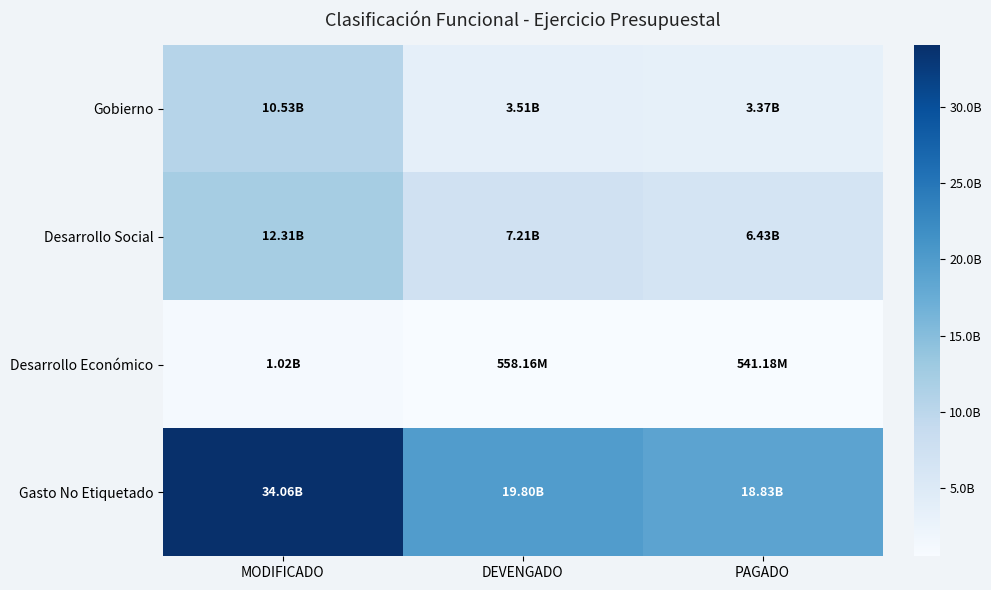

Rank the series by their maximum value, from lowest to highest.

Desarrollo Económico, Gobierno, Desarrollo Social, Gasto No Etiquetado